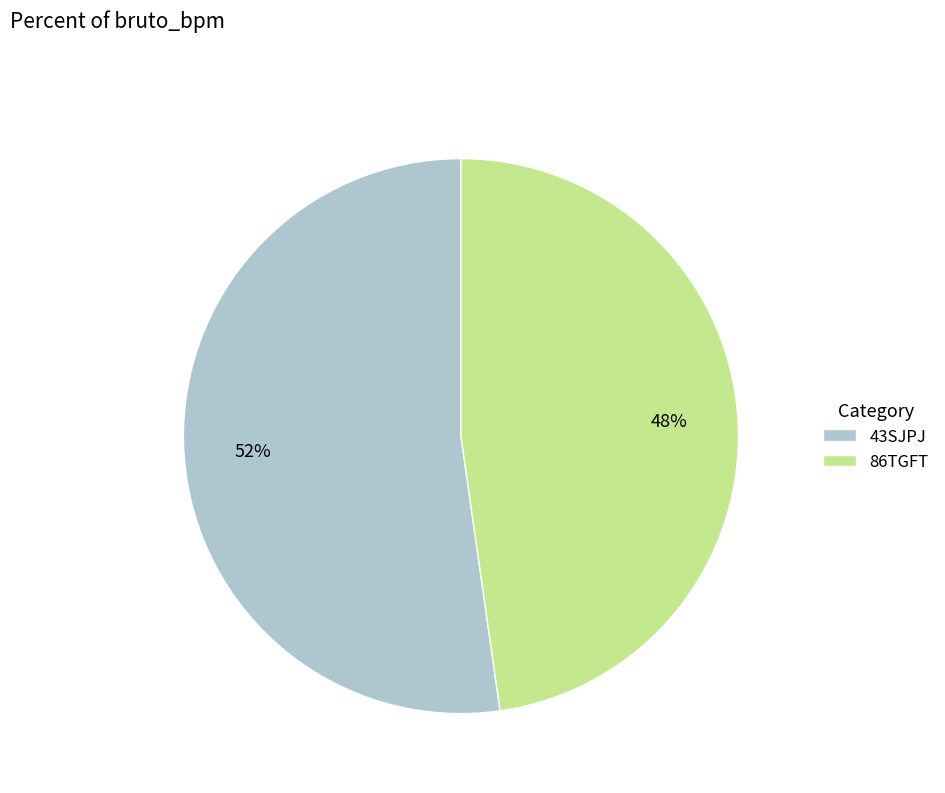

How many slices are in this pie chart?

2